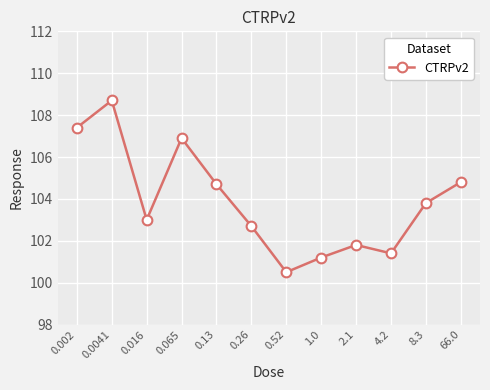

True or false: the data has more than 2 interior local peaks.

True